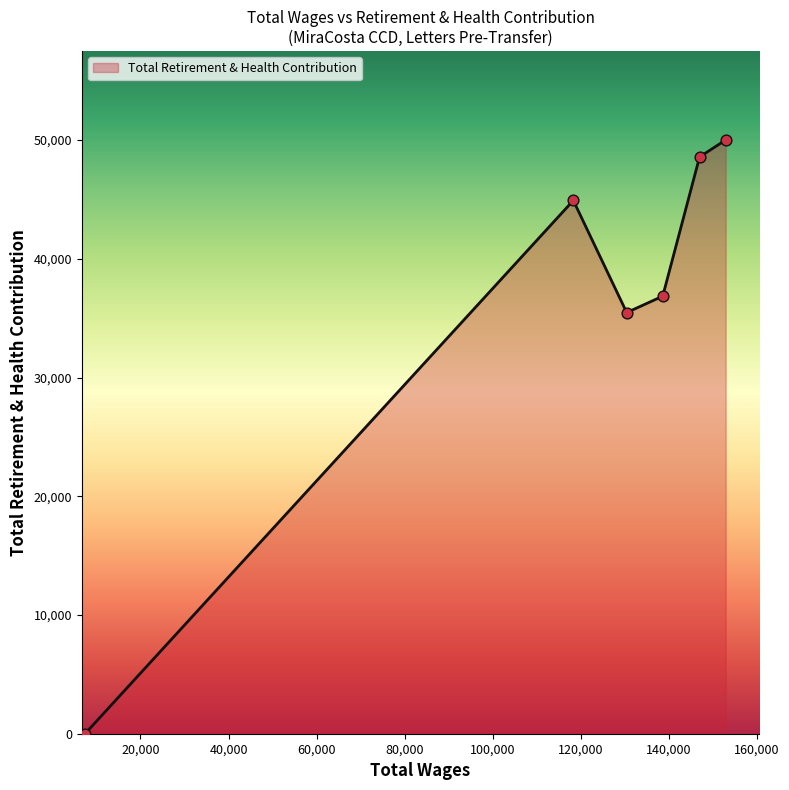

How many interior local valleys (lower than both neighbors) does the data have?

1